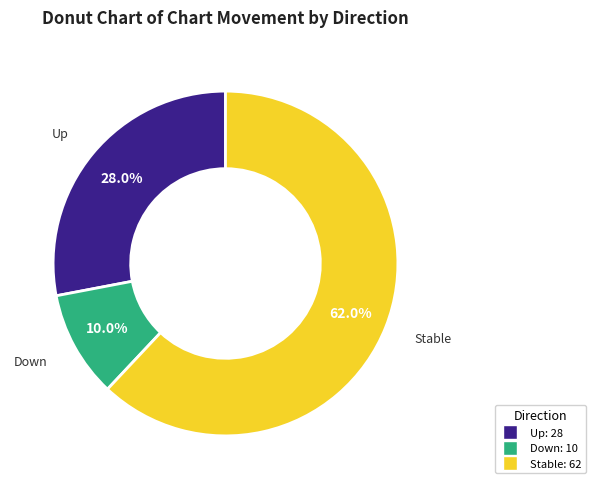

Is there any slice that represents more than half of the pie?

Yes